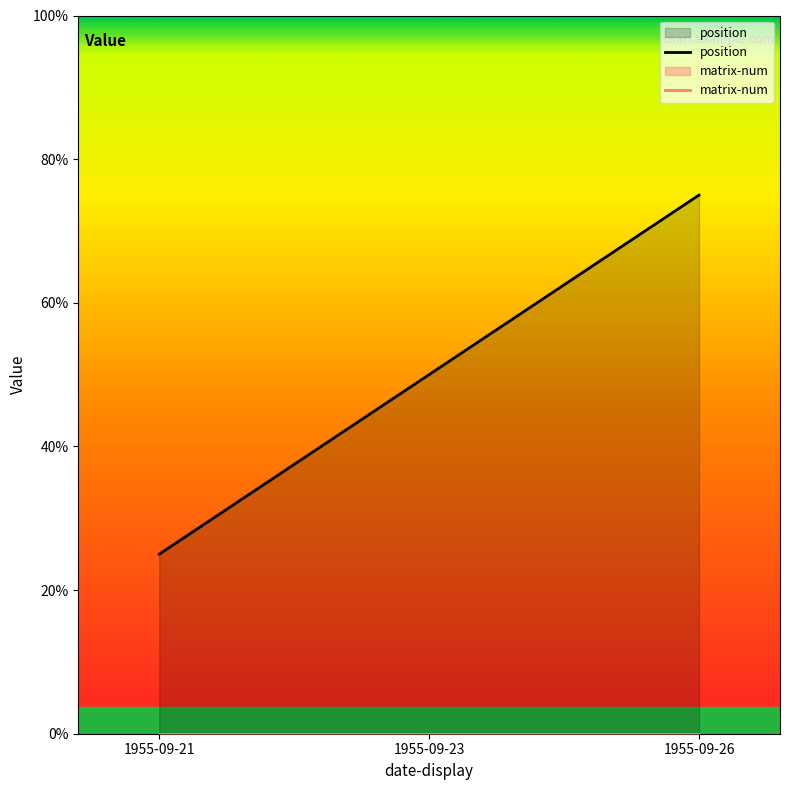

Is it true that position equals 3 at 1955-09-26?

True